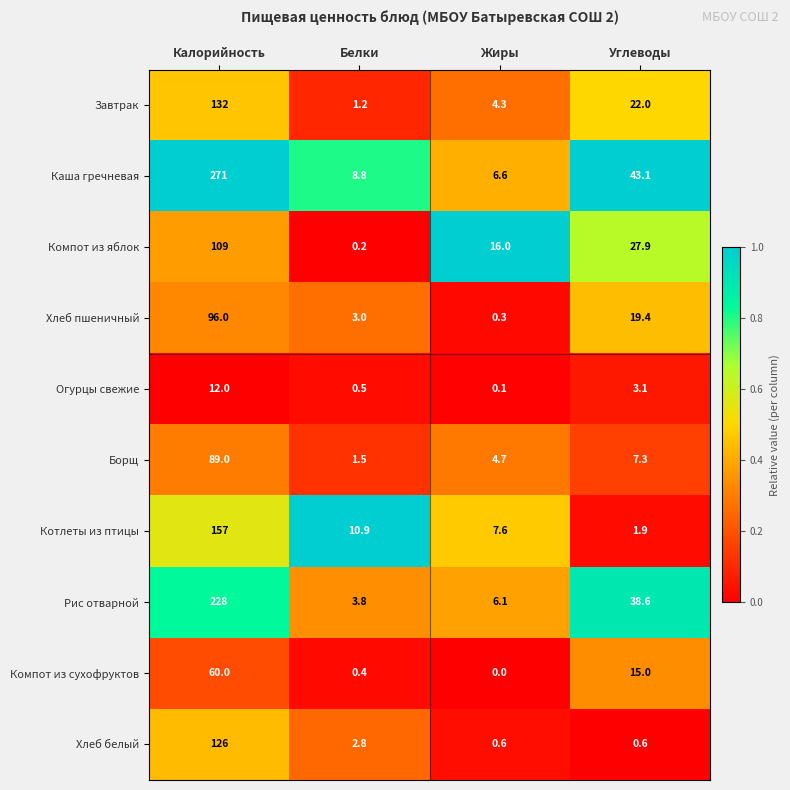

Which series changed the most between Белки and Жиры?

Компот из яблок